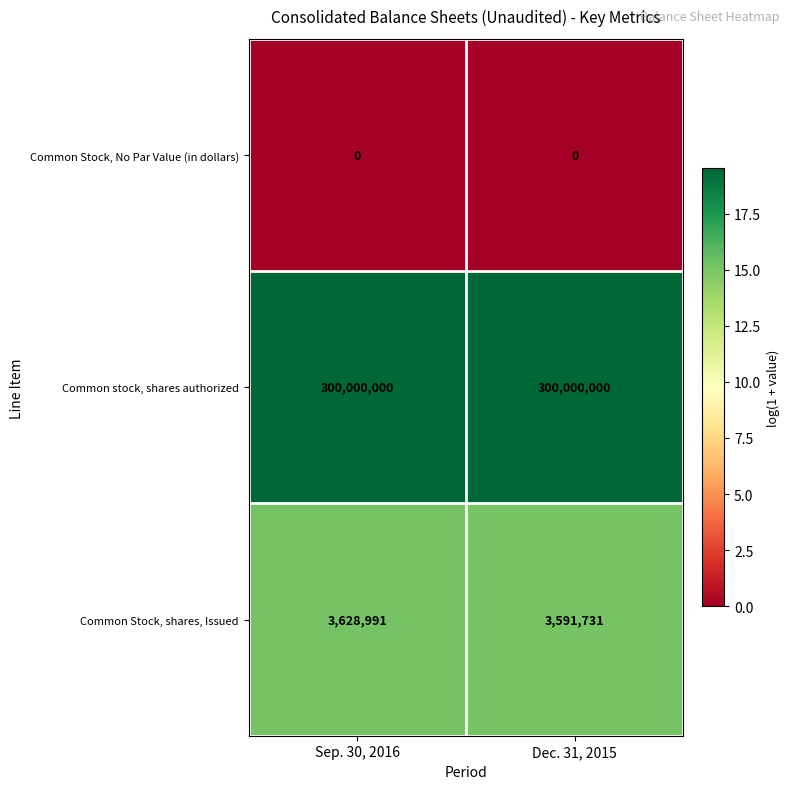

At which category is the sum across all series the highest?

Sep. 30, 2016